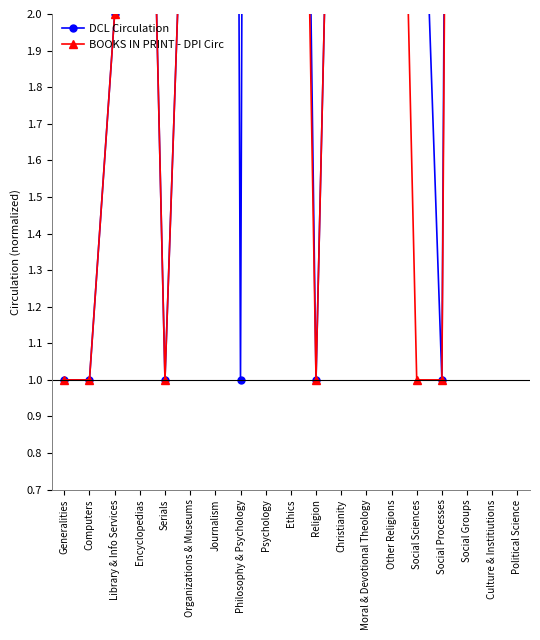

What is the sum of the BOOKS IN PRINT - DPI Circ values at Culture & Institiutions and Ethics?

19.0